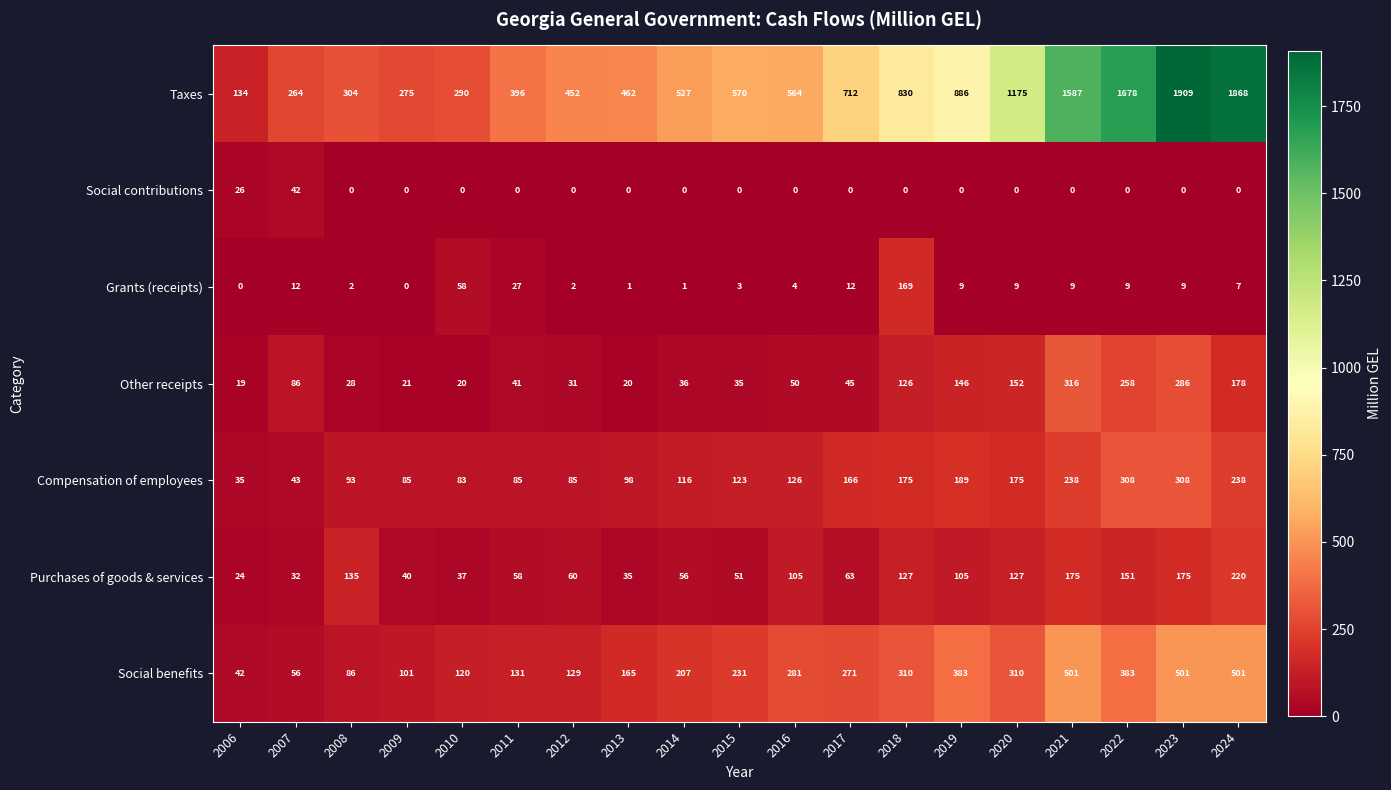

Which series has the widest spread of values?

Taxes